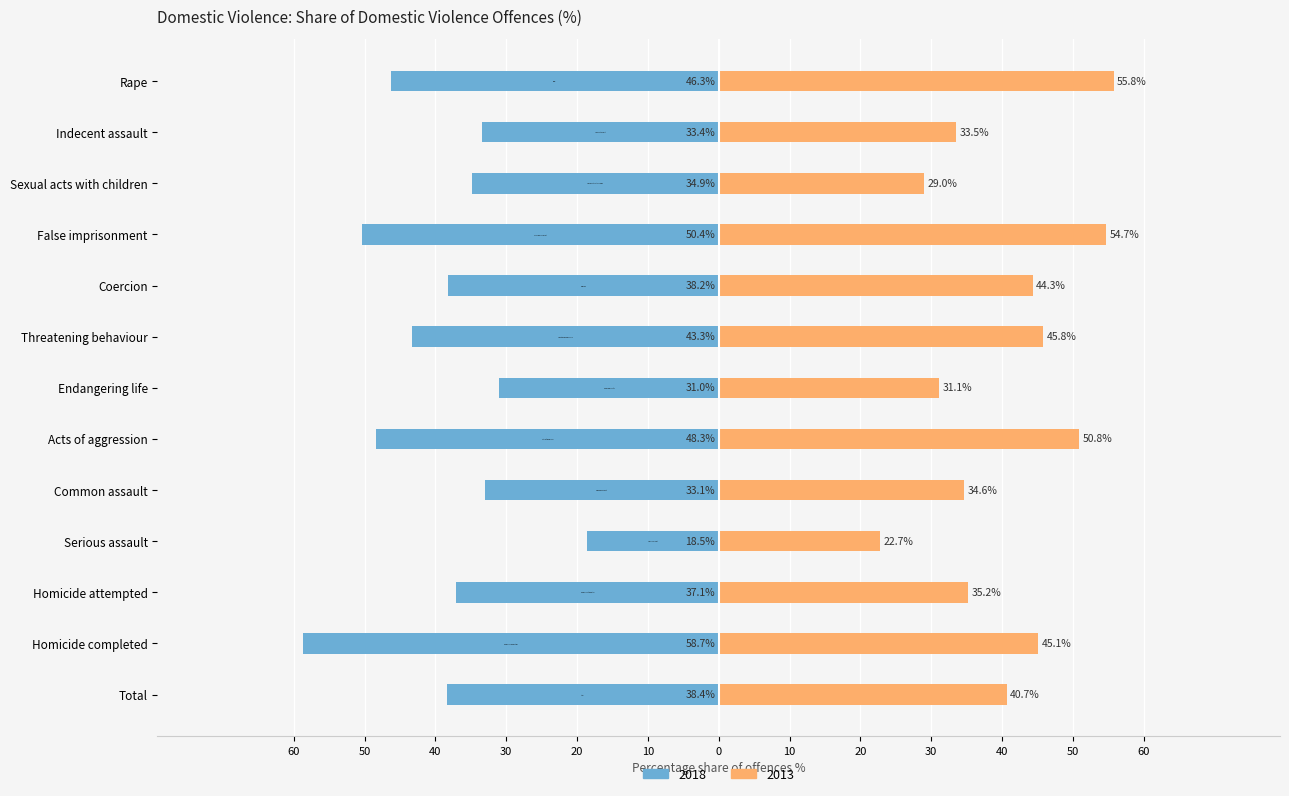

What is the total value across all series at Sexual acts with children?

-5.9